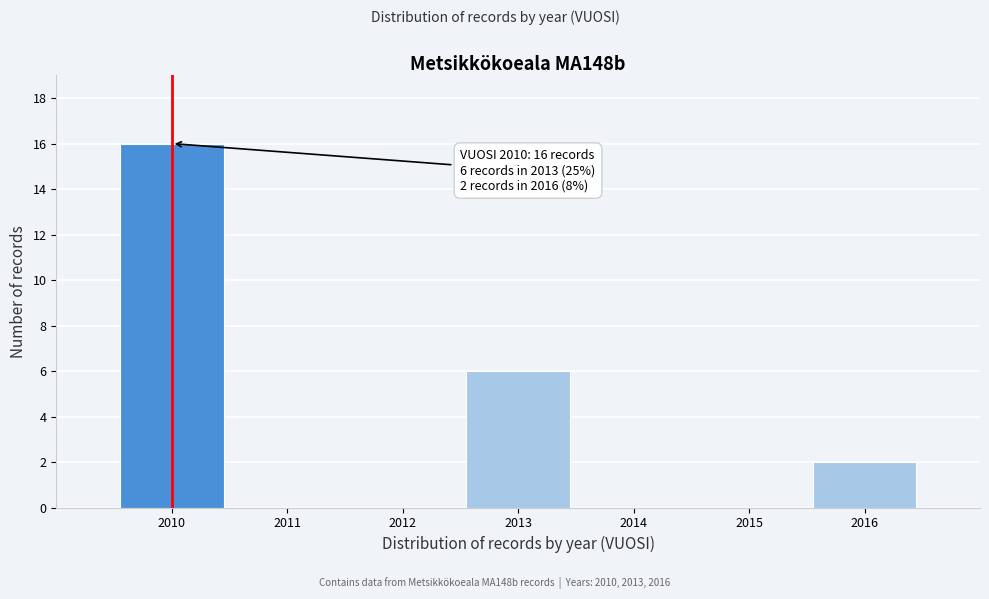

Which range on the x-axis has the tallest bar?

2009.5 to 2010.5